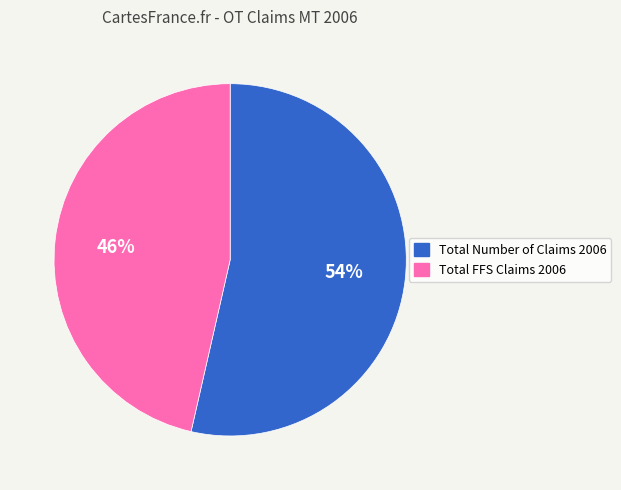

Approximately how many times larger is the value at Total Number of Claims 2006 compared to Total FFS Claims 2006?

1.2